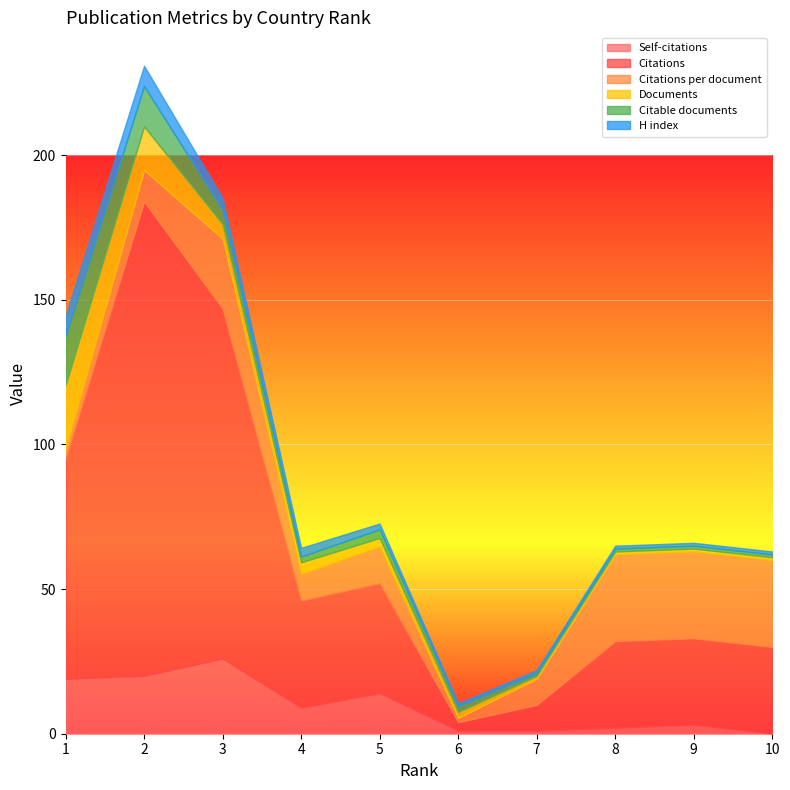

Count the number of data series in this chart.

6